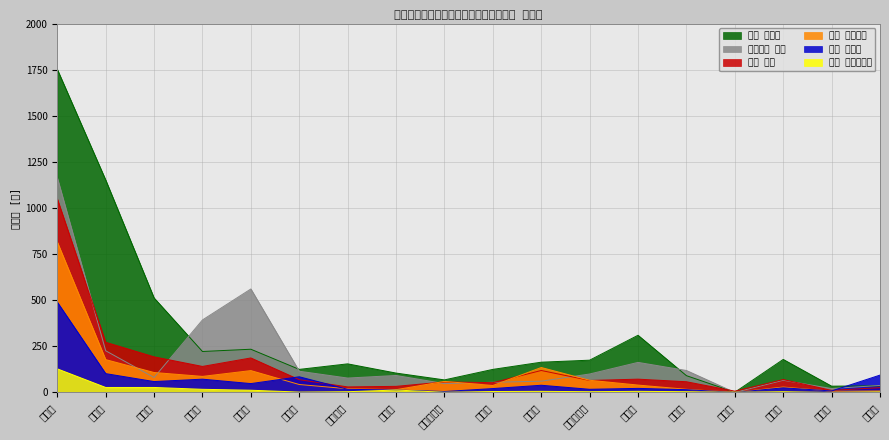

True or false: えり アルフィヤ and 青山 繁晴 cross at least once.

False